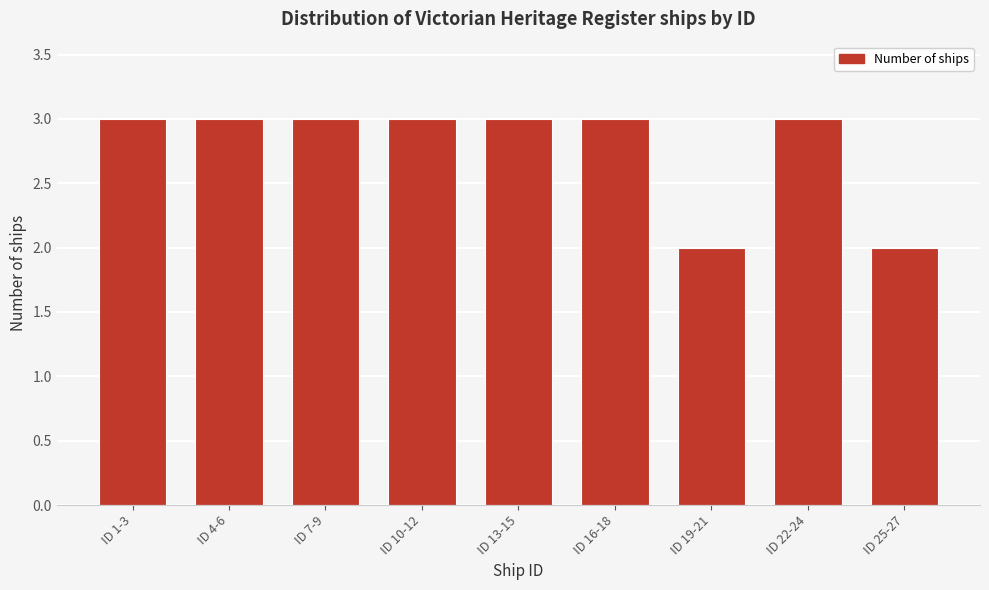

Reading left to right, transcribe all the data shown in this chart.

3	3	3	3	3	3	2	3	2